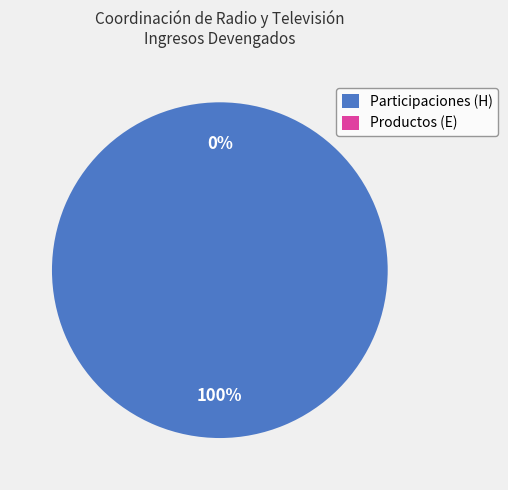

Between Productos (E) and Participaciones (H), which is larger?

Participaciones (H)